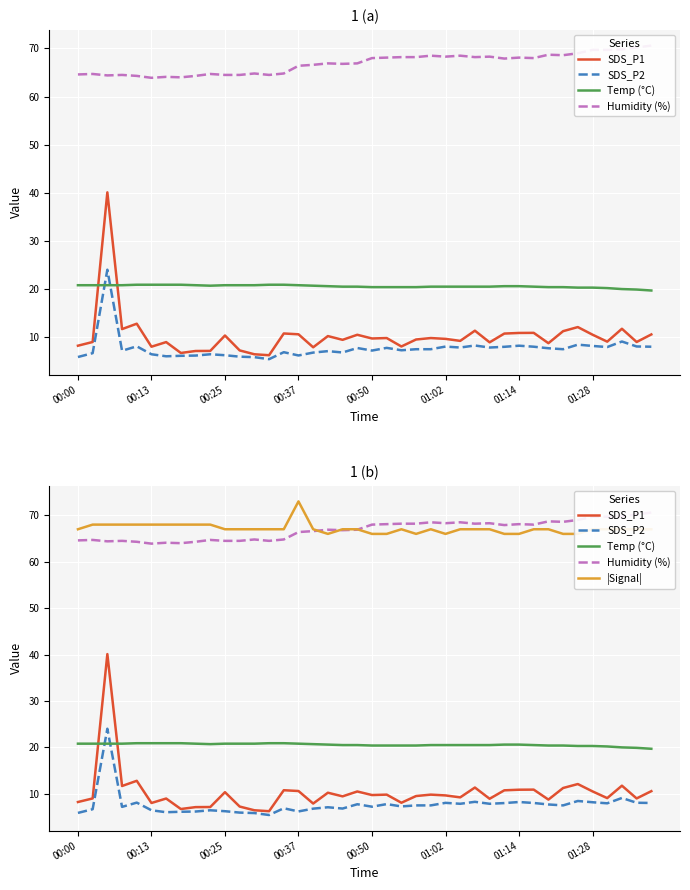

Is this an area chart (filled region under the line)?

No